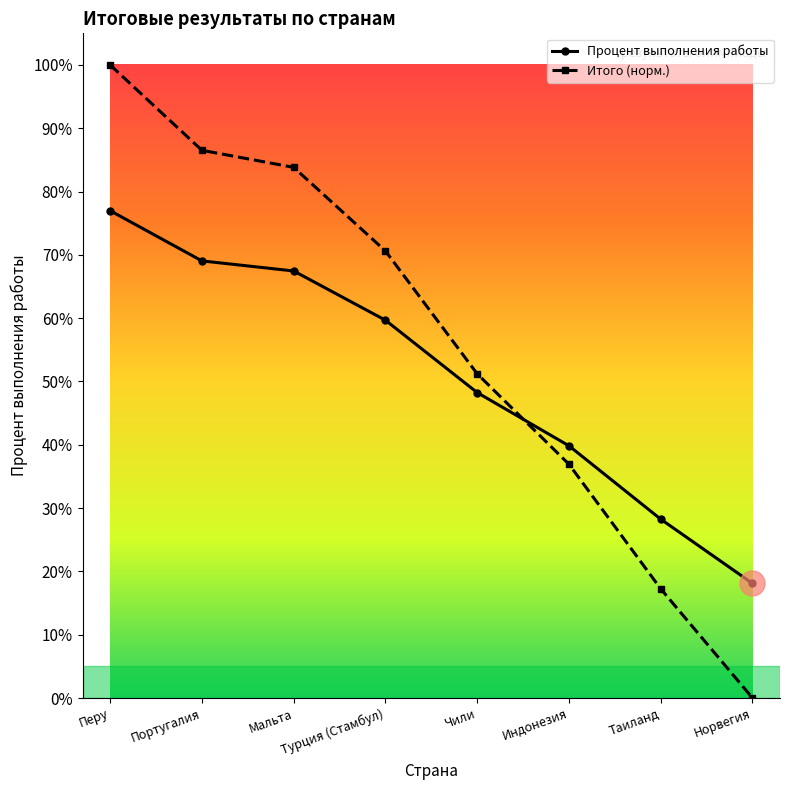

Which category has the highest value in the Итого (норм.) series?

Перу